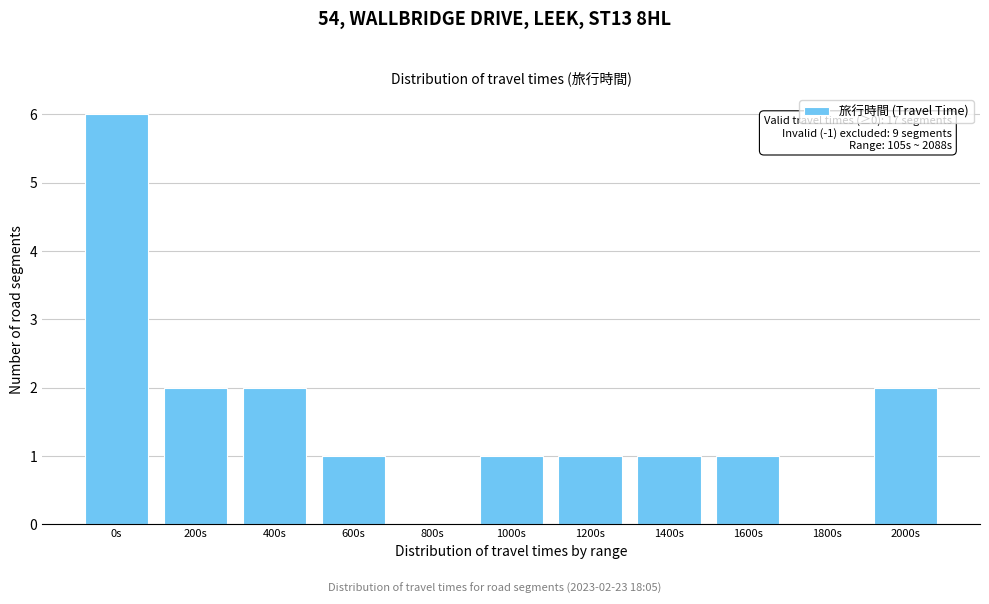

Reading right to left, extract all data points from this chart.

2000s=2	1800s=0	1600s=1	1400s=1	1200s=1	1000s=1	800s=0	600s=1	400s=2	200s=2	0s=6